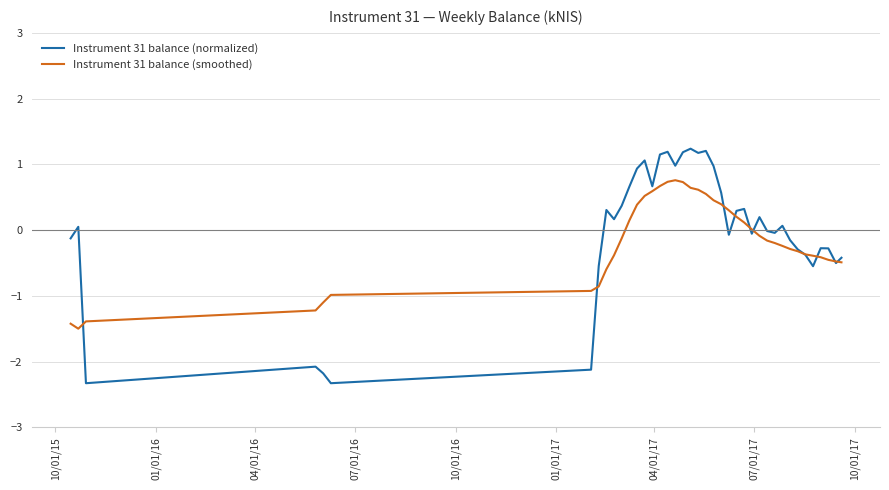

True or false: Instrument 31 balance (normalized) has more than 0 interior local peaks.

True